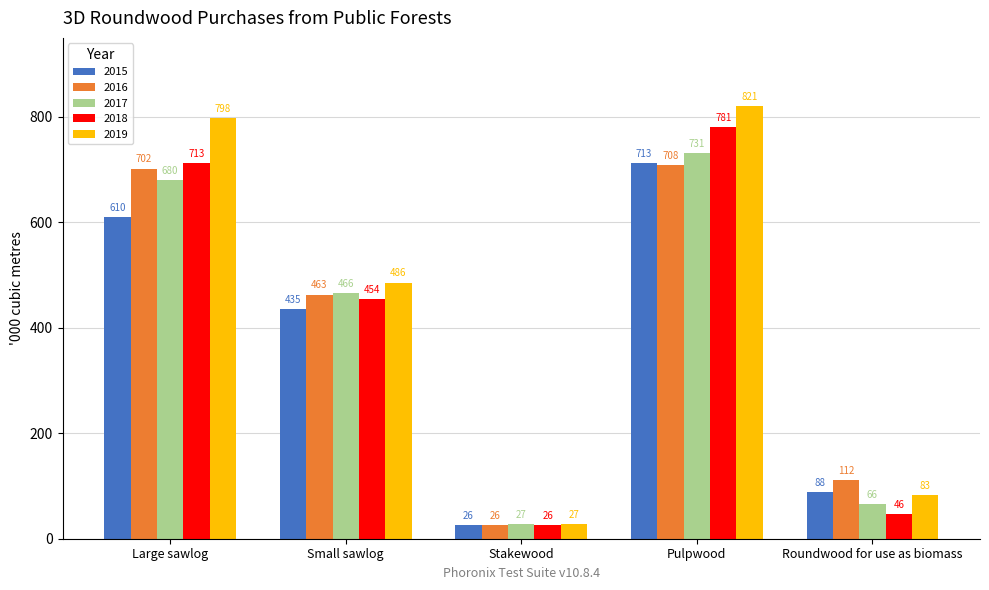

What are all the series names shown in the legend?

2015, 2016, 2017, 2018, 2019